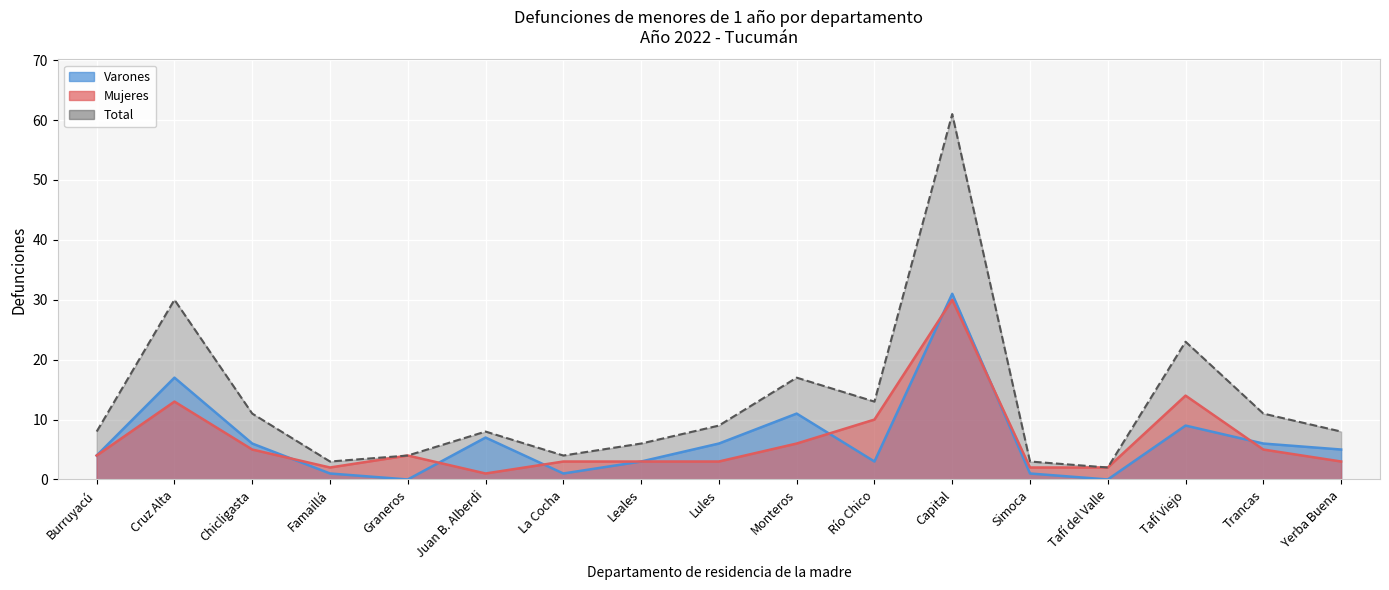

What is the total value across all series at Cruz Alta?

60